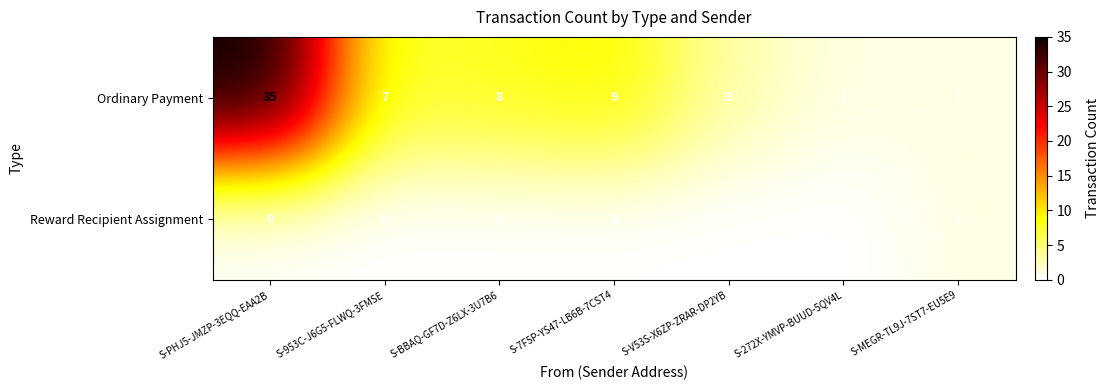

Rank the series at S-BBAQ-GF7D-Z6LX-3U7B6 from lowest to highest value.

Reward Recipient Assignment, Ordinary Payment